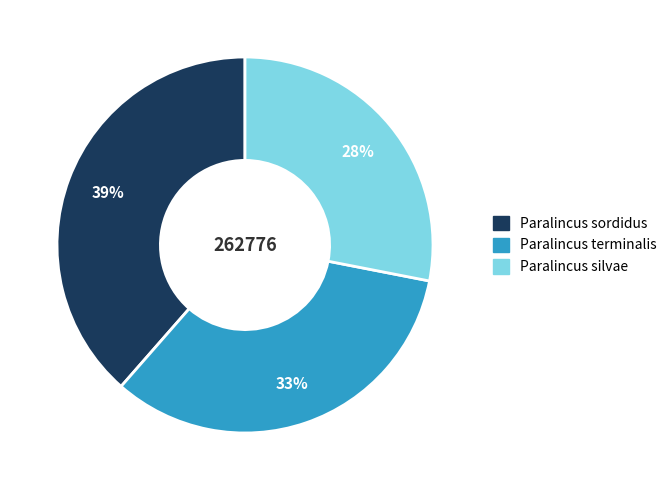

To the nearest percent, what portion does Paralincus terminalis represent?

33%